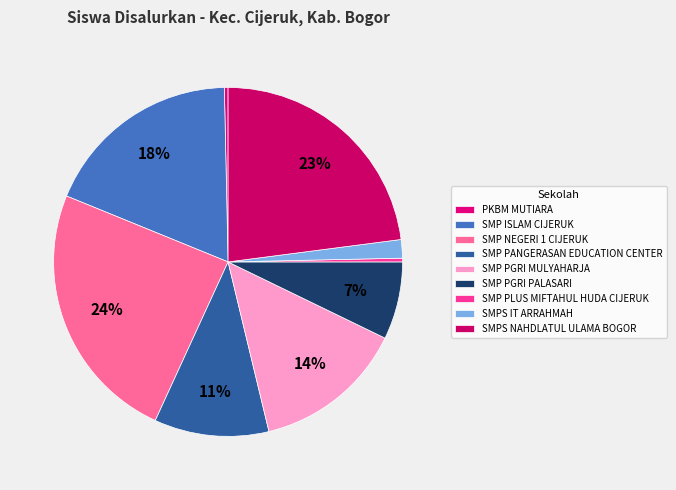

Approximately how many times larger is the value at SMPS IT ARRAHMAH compared to SMP PGRI MULYAHARJA?

0.1